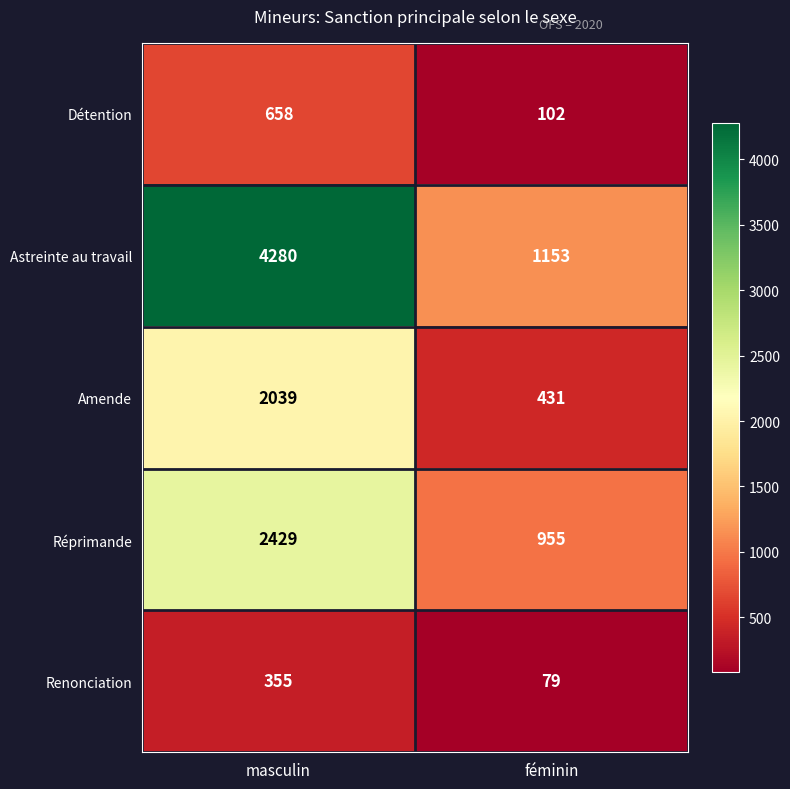

Reading left to right, transcribe all the data shown in this chart.

Détention: 658	102
Astreinte au travail: 4280	1153
Amende: 2039	431
Réprimande: 2429	955
Renonciation: 355	79